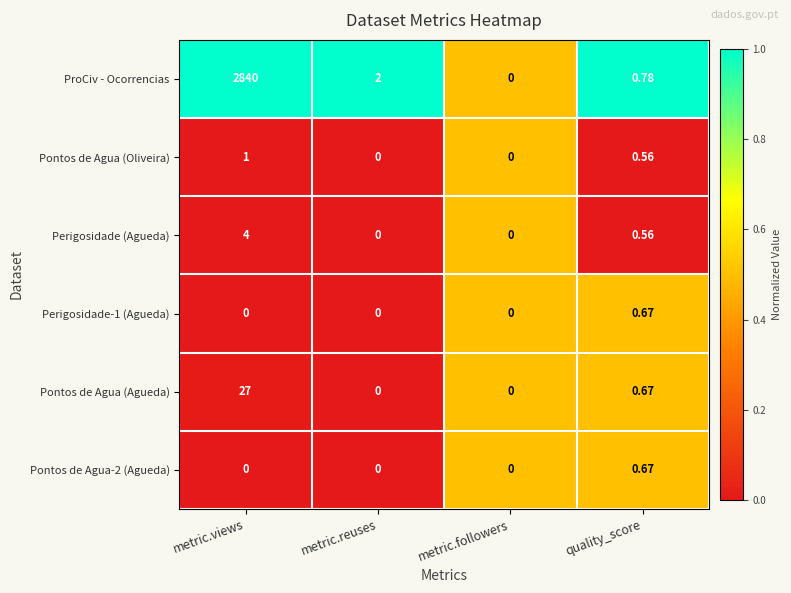

Which series has the largest total across all categories?

ProCiv - Ocorrencias